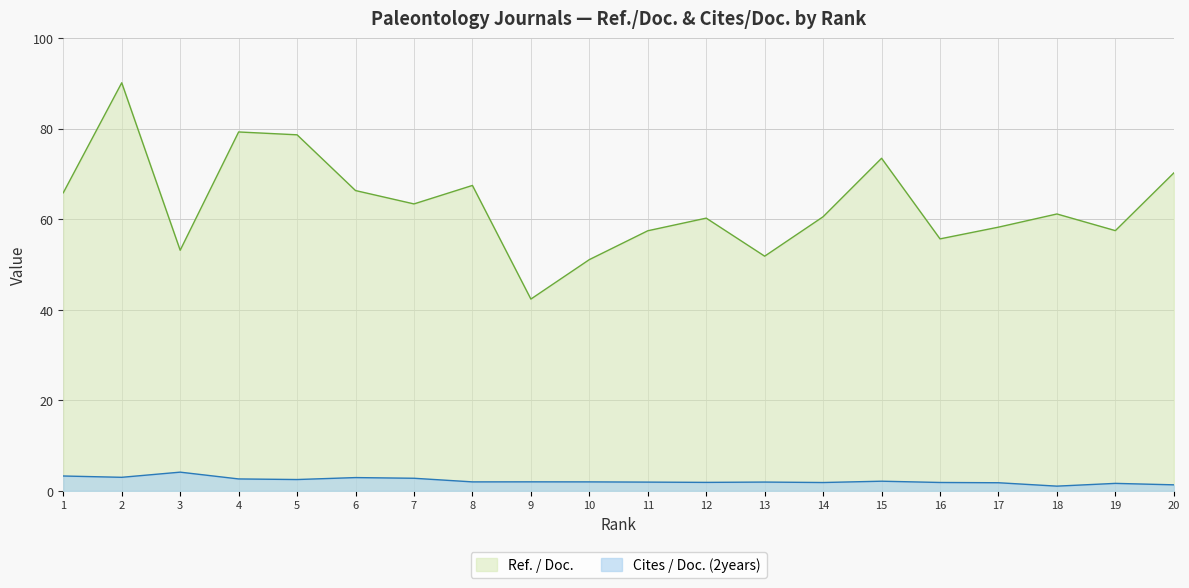

What is the difference between the maximum and minimum values in the Cites / Doc. (2years) series?

3.1